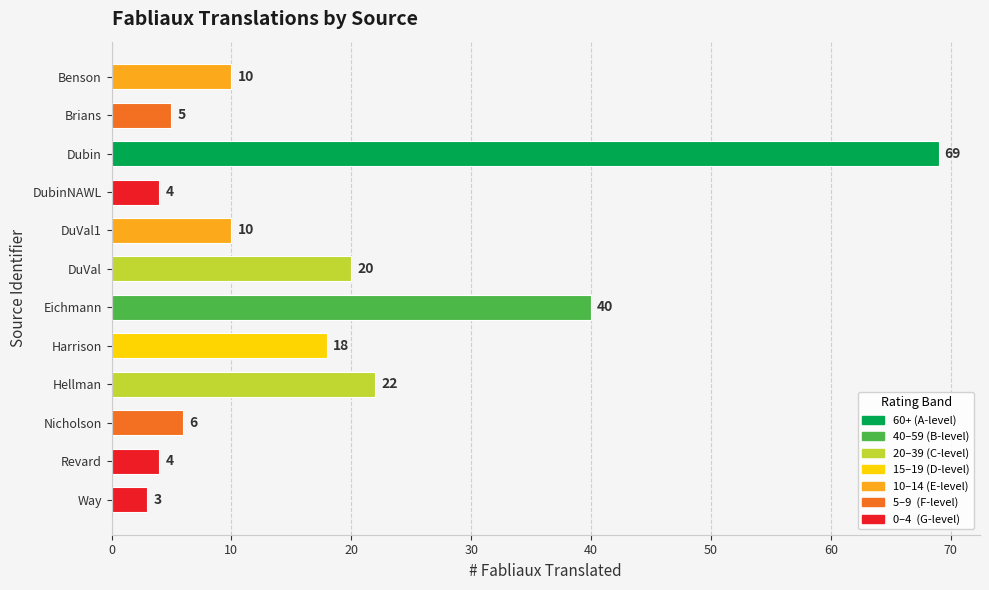

What is the difference between the values at Benson and DubinNAWL?

6